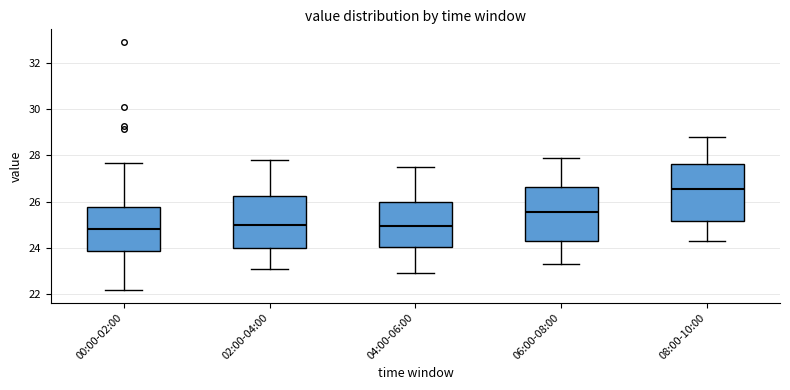

Reading left to right, transcribe this box plot: for each box, give where its median line is, the range the box spans, and where its two whiskers end, as read against the y-axis. The values are not printed on the chart, so give them approximately, as read against the axis.

00:00-02:00: median 24.8, box 23.8 to 25.8, whiskers 22.2 to 27.6
02:00-04:00: median 25.0, box 24.0 to 26.2, whiskers 23.2 to 27.8
04:00-06:00: median 25.0, box 24.0 to 26.0, whiskers 23.0 to 27.6
06:00-08:00: median 25.6, box 24.2 to 26.6, whiskers 23.4 to 28.0
08:00-10:00: median 26.6, box 25.2 to 27.6, whiskers 24.4 to 28.8